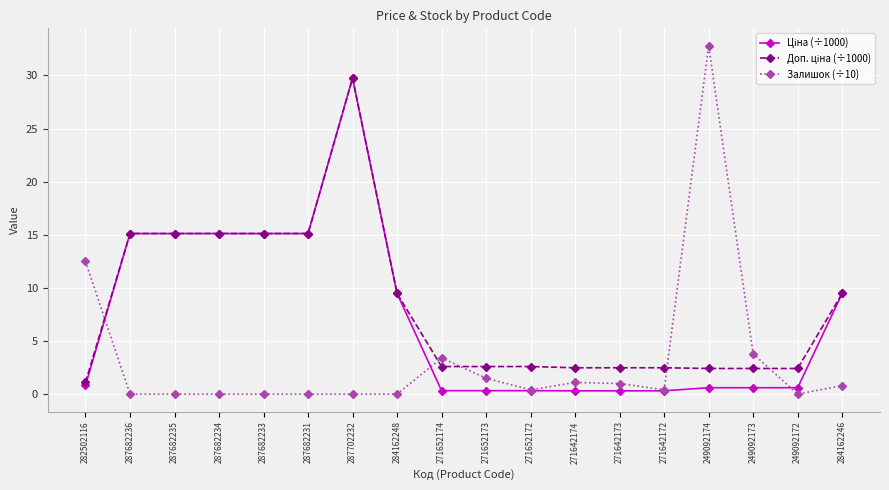

What is the label of the 14th point from the left?

271642172